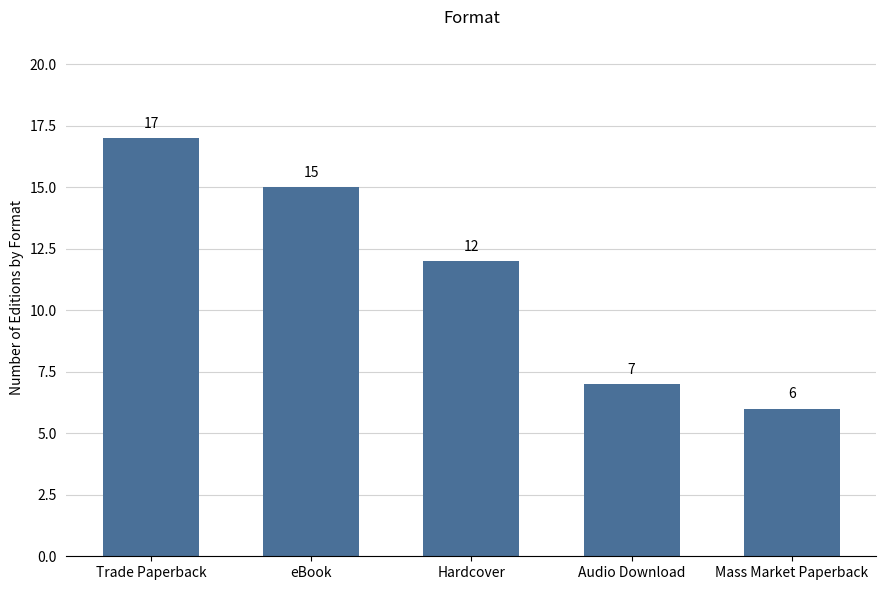

List the labels in order of value, smallest first.

Mass Market Paperback, Audio Download, Hardcover, eBook, Trade Paperback